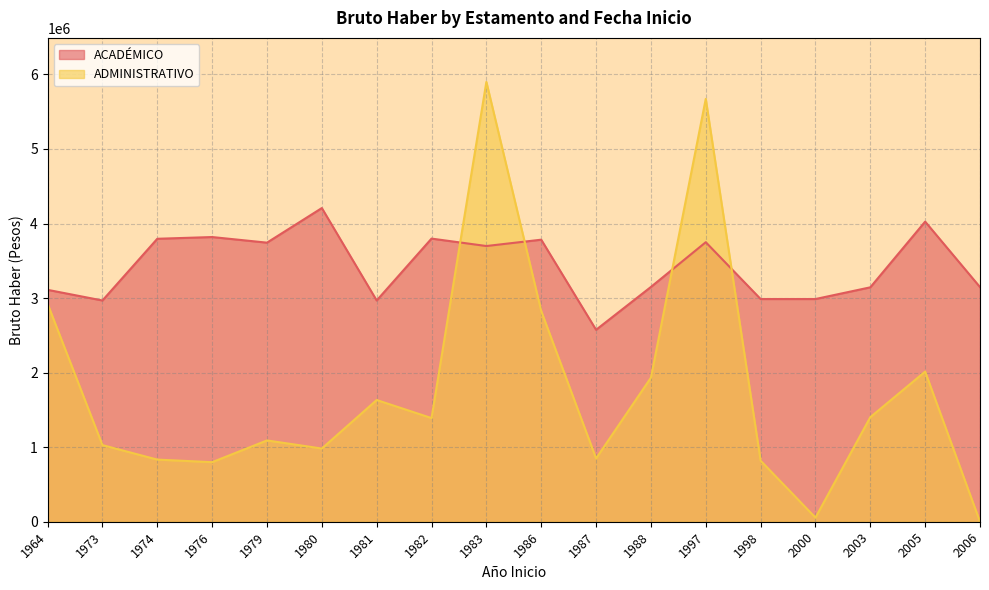

The chart shows a value of 5858428 at 1974. True or false?

False